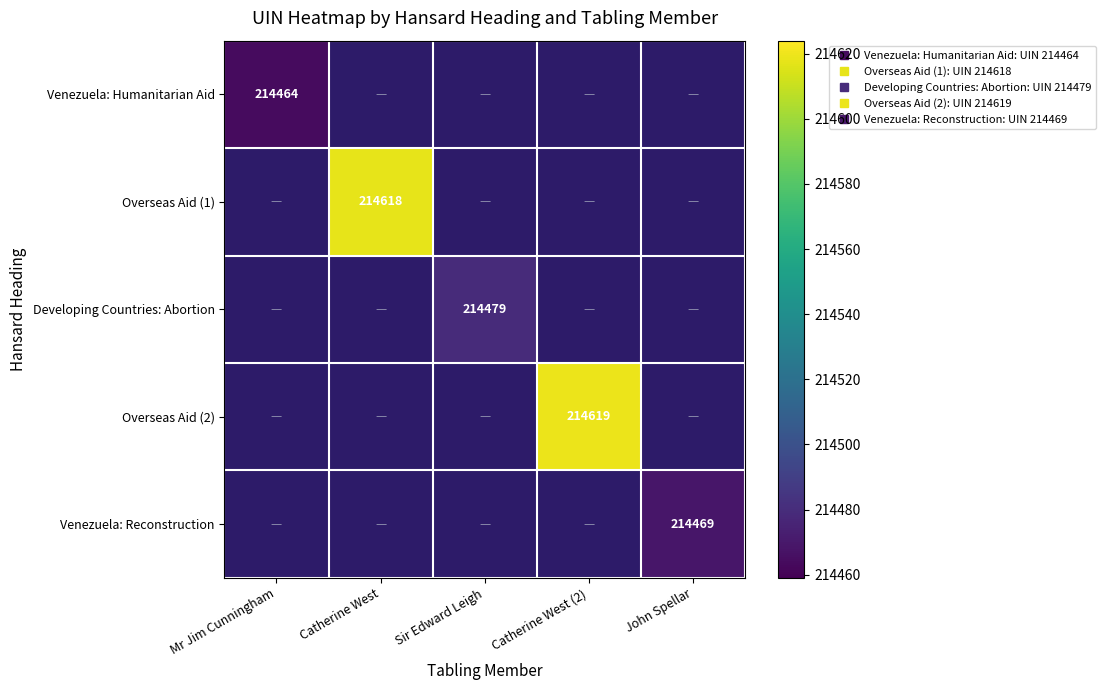

What is the minimum value shown in the chart?

214464.0